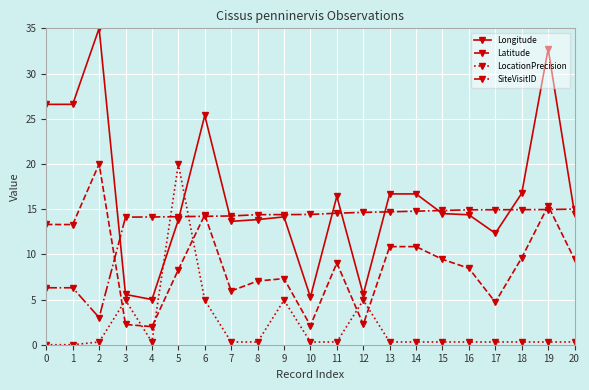

Count the number of categories in the chart.

21